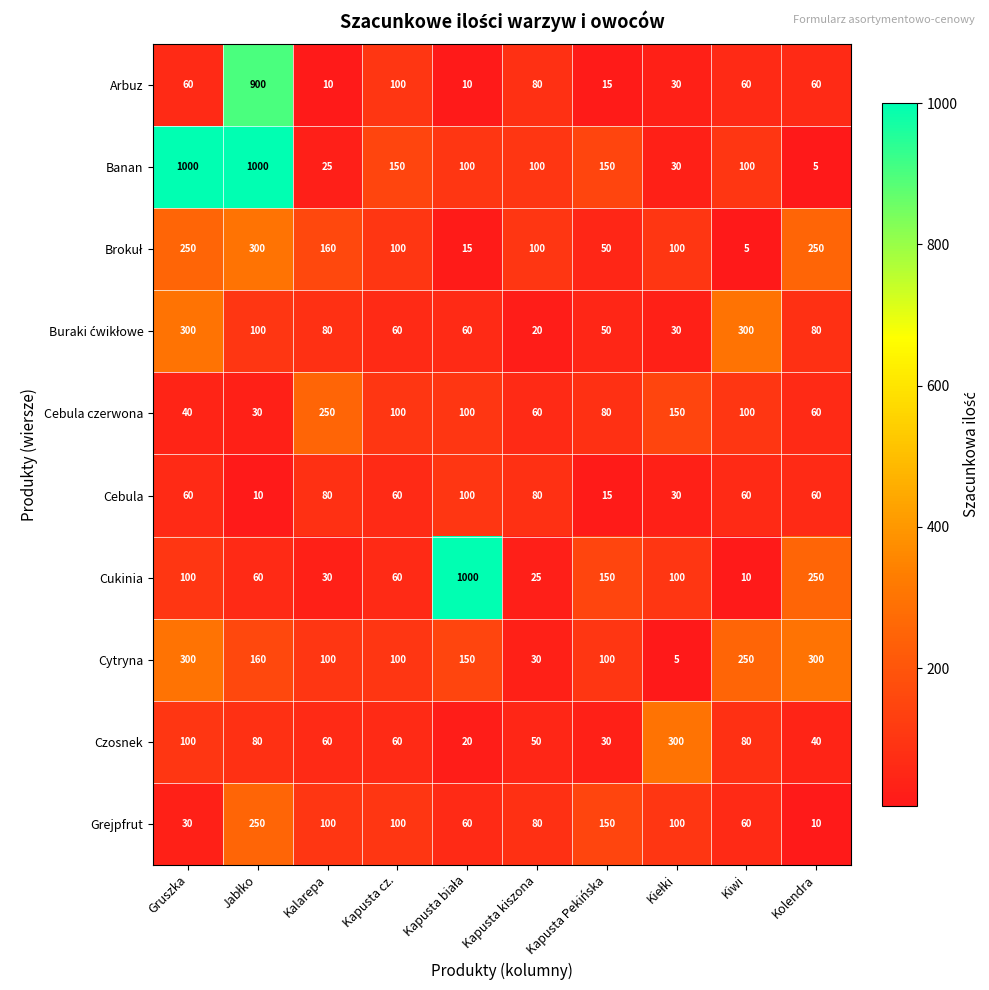

True or false: Arbuz has a value of 107 at Kiwi.

False